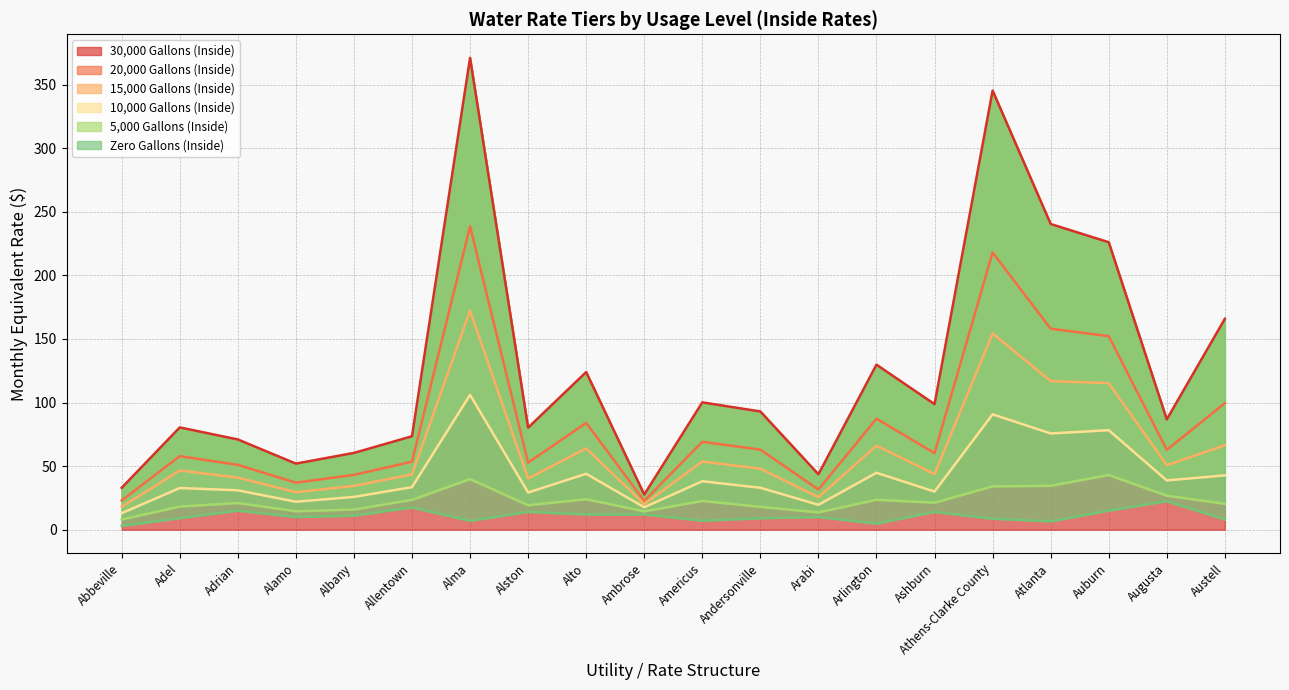

Which series has the largest total across all categories?

30,000 Gallons (Inside)